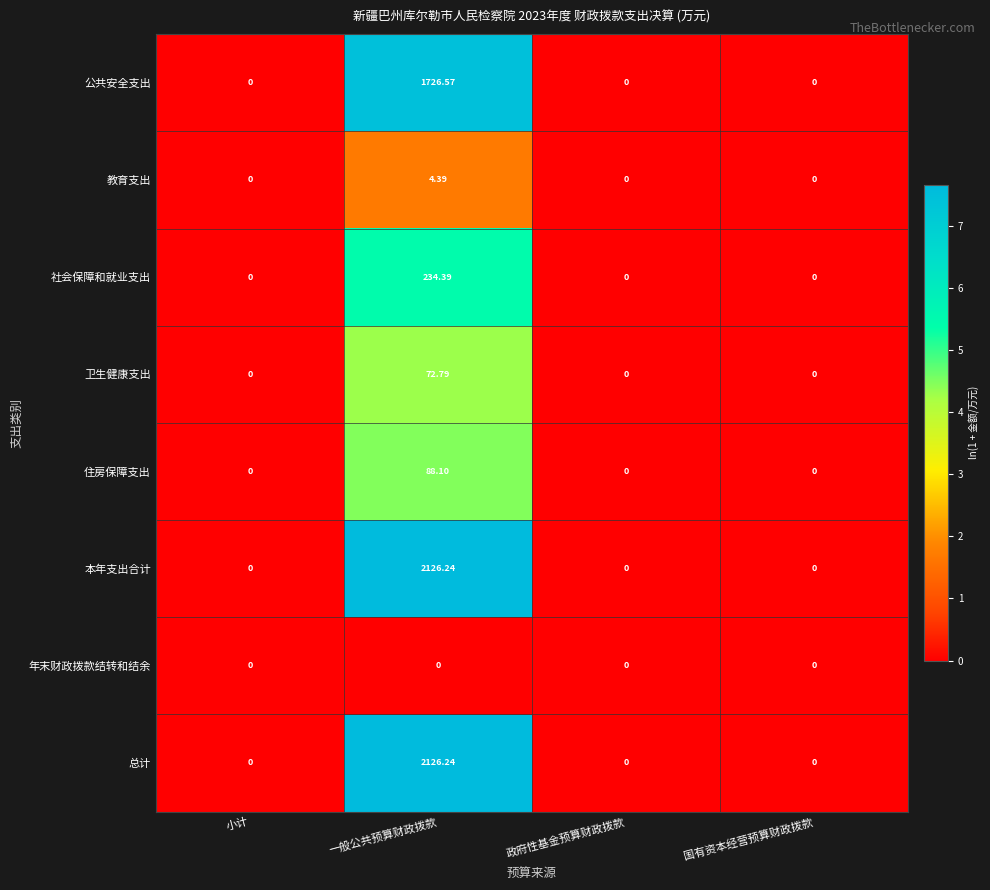

At which label does 社会保障和就业支出 reach its peak?

一般公共预算财政拨款